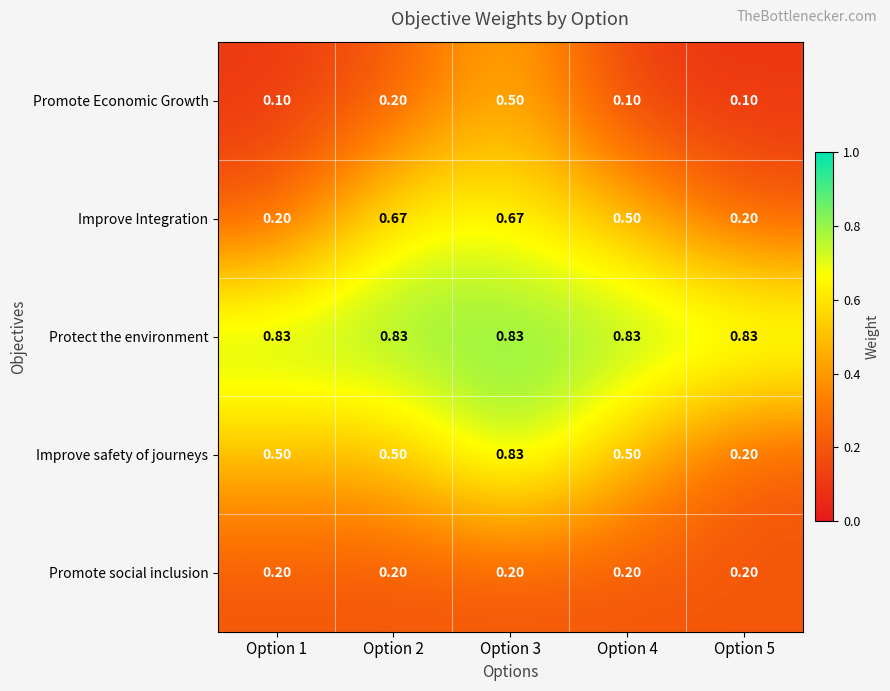

Is the value of Promote Economic Growth at Option 1 greater than the value of Improve Integration at Option 3?

No